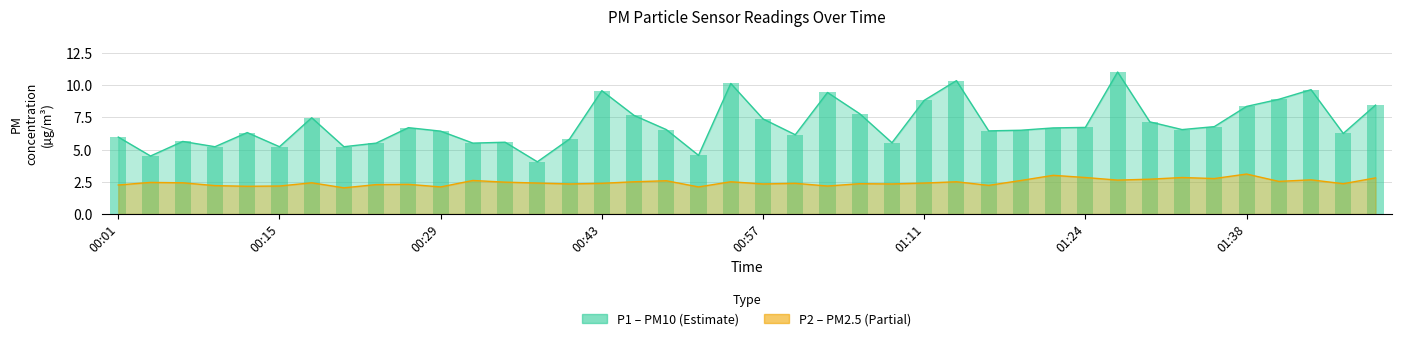

List the labels in order of P1 (PM10) value, largest first.

31, 26, 19, 37, 15, 22, 36, 25, 39, 35, 23, 16, 01:24, 20, 32, 34, 30, 9, 29, 17, 33, 28, 27, 10, 00:57, 38, 21, 00:01, 14, 00:29, 12, 24, 8, 11, 00:43, 01:11, 01:38, 18, 00:15, 13